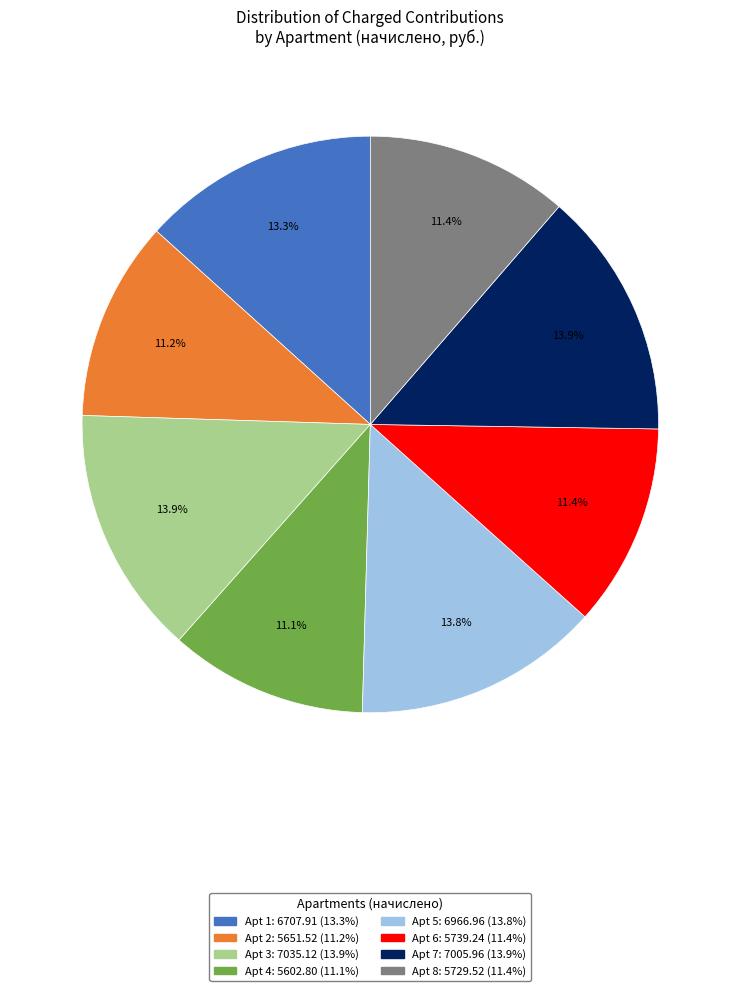

Is there a majority slice in this chart?

No